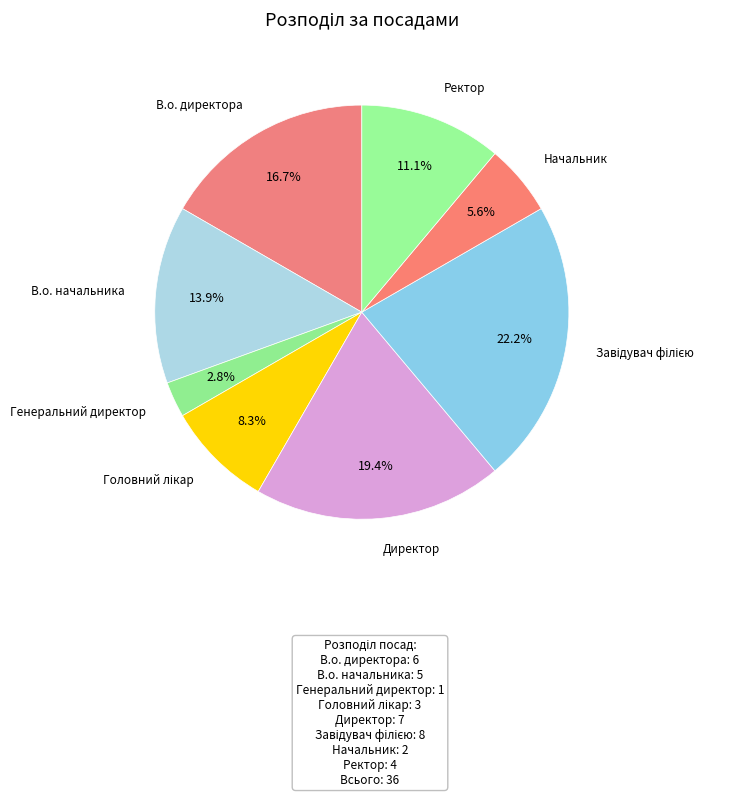

How many slices are in this pie chart?

8